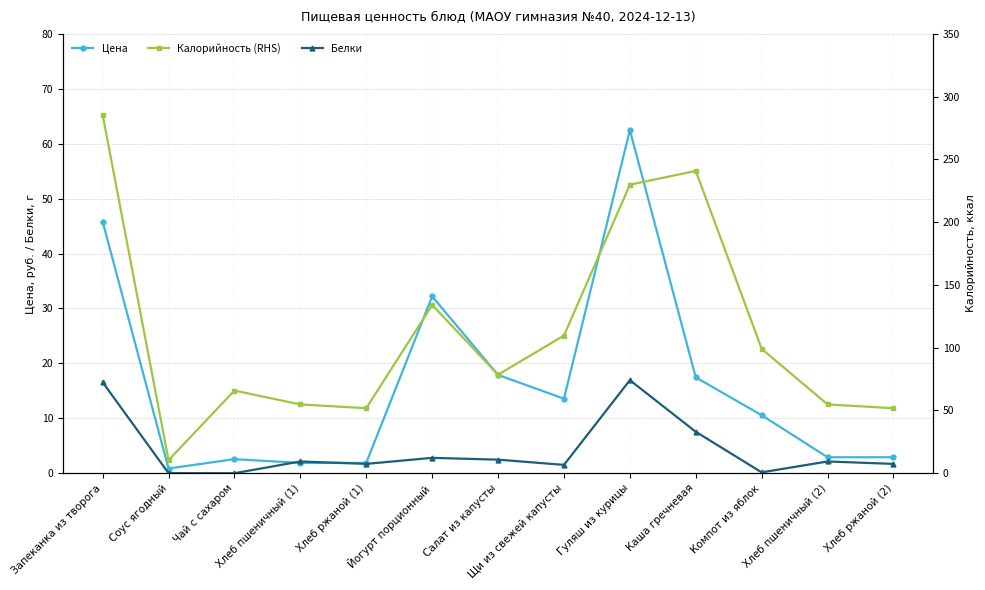

At which label does Белки reach its peak?

Гуляш из курицы